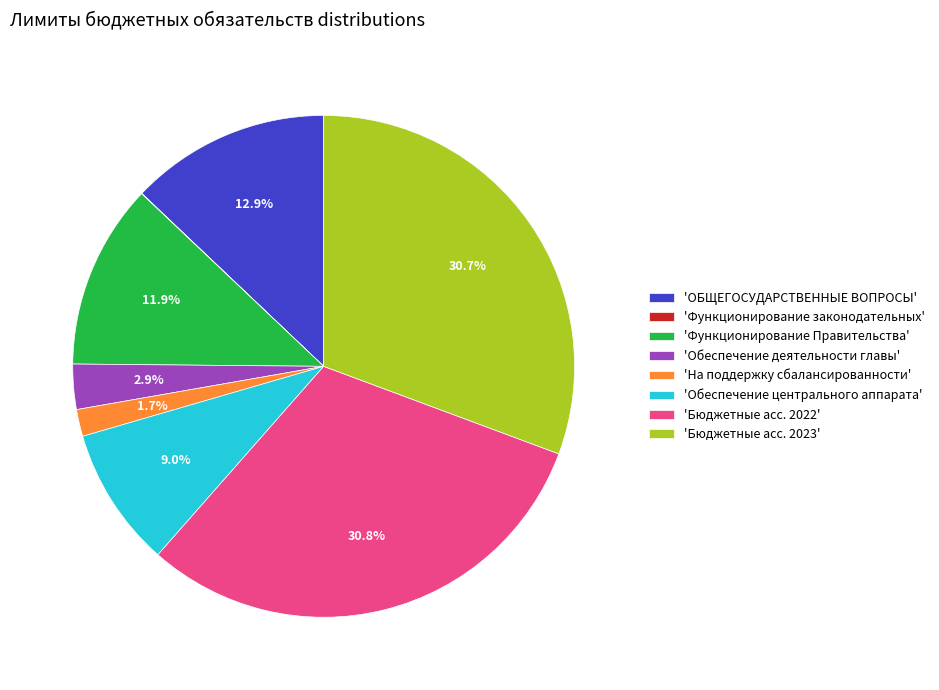

Which has a higher value, 'На поддержку сбалансированности' or 'Бюджетные асс. 2022'?

'Бюджетные асс. 2022'